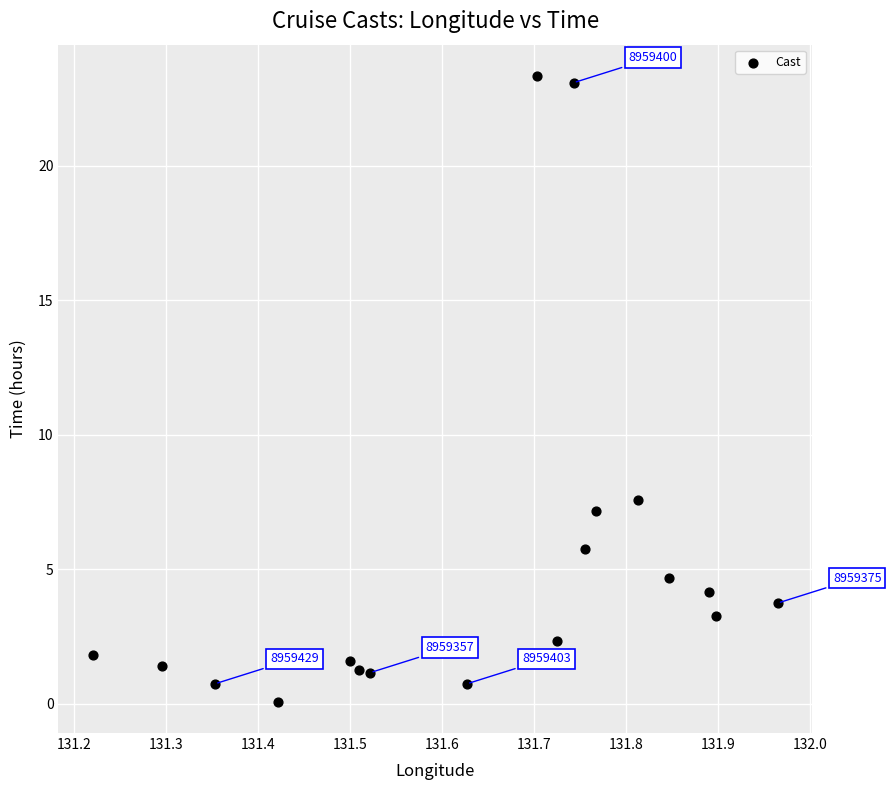

What is the range of X values (max minus min)?

0.7